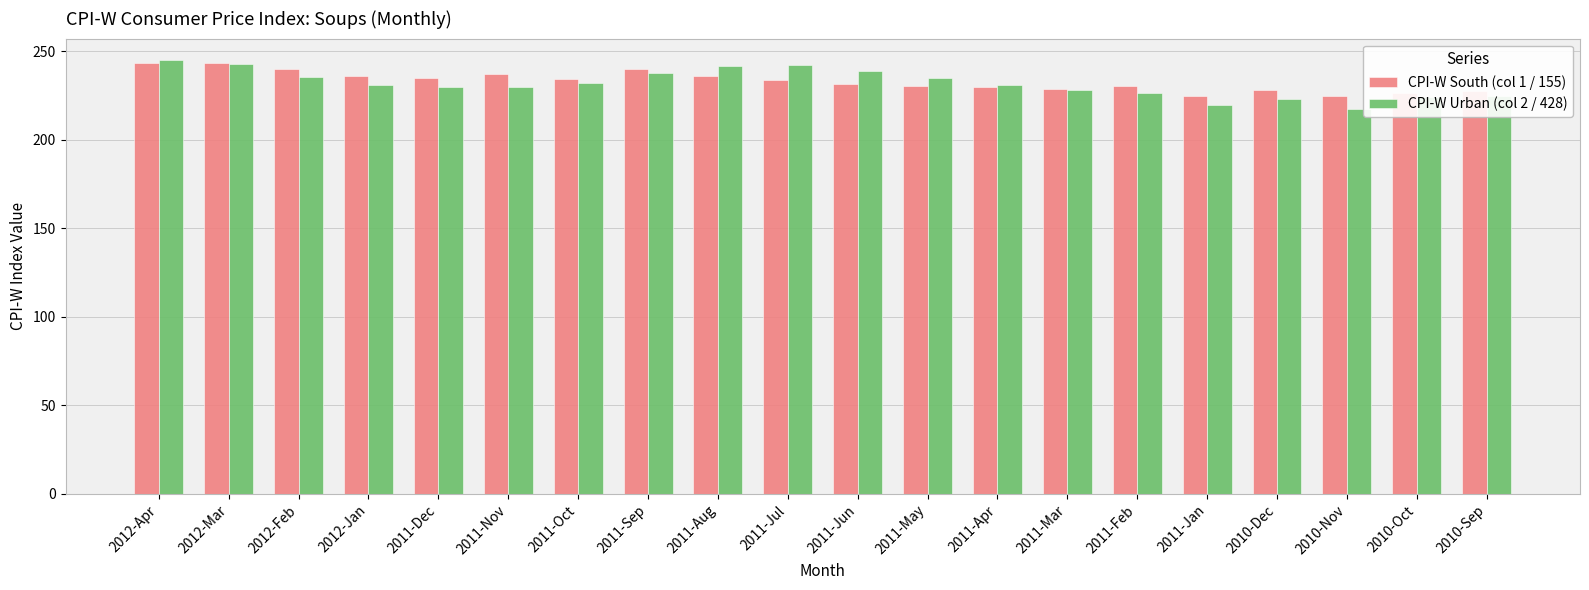

Is the value of CPI-W Urban (col 2 / 428) at 2011-Jul greater than the value of CPI-W South (col 1 / 155) at 2011-Jan?

Yes